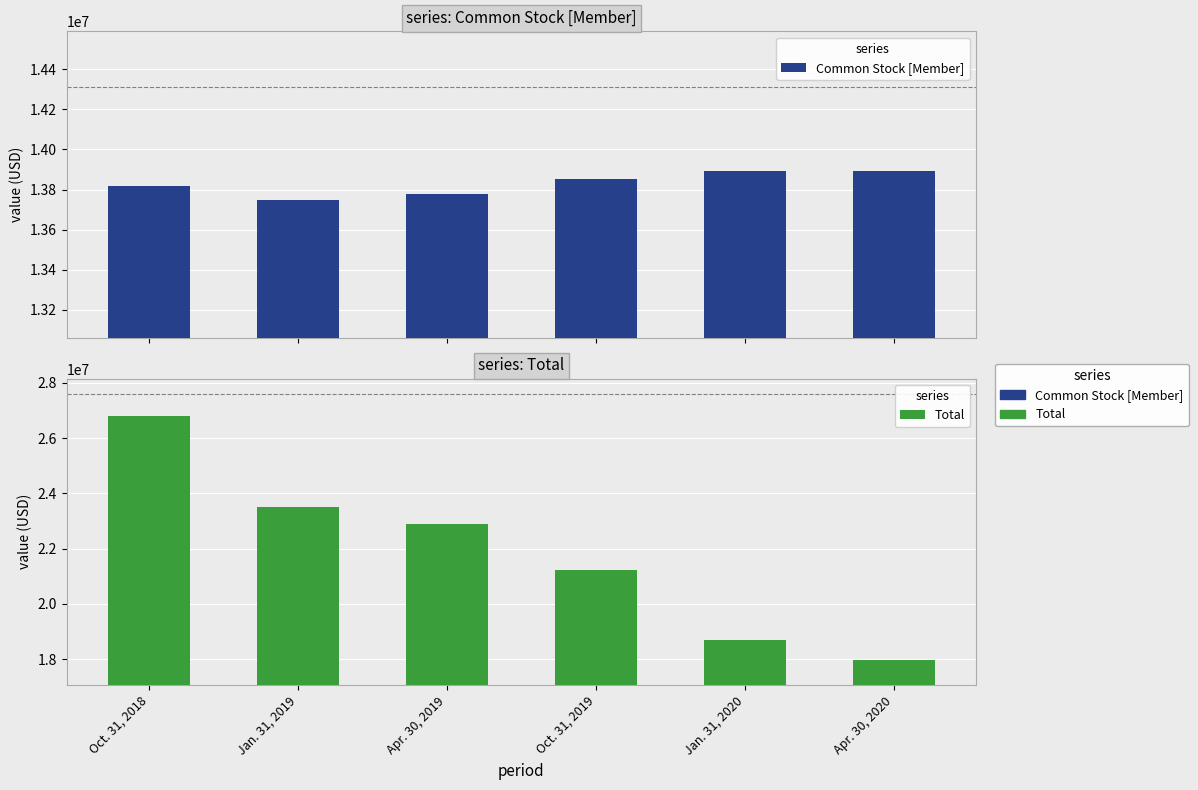

What is the label of the 3rd bar from the left?

Apr. 30, 2019